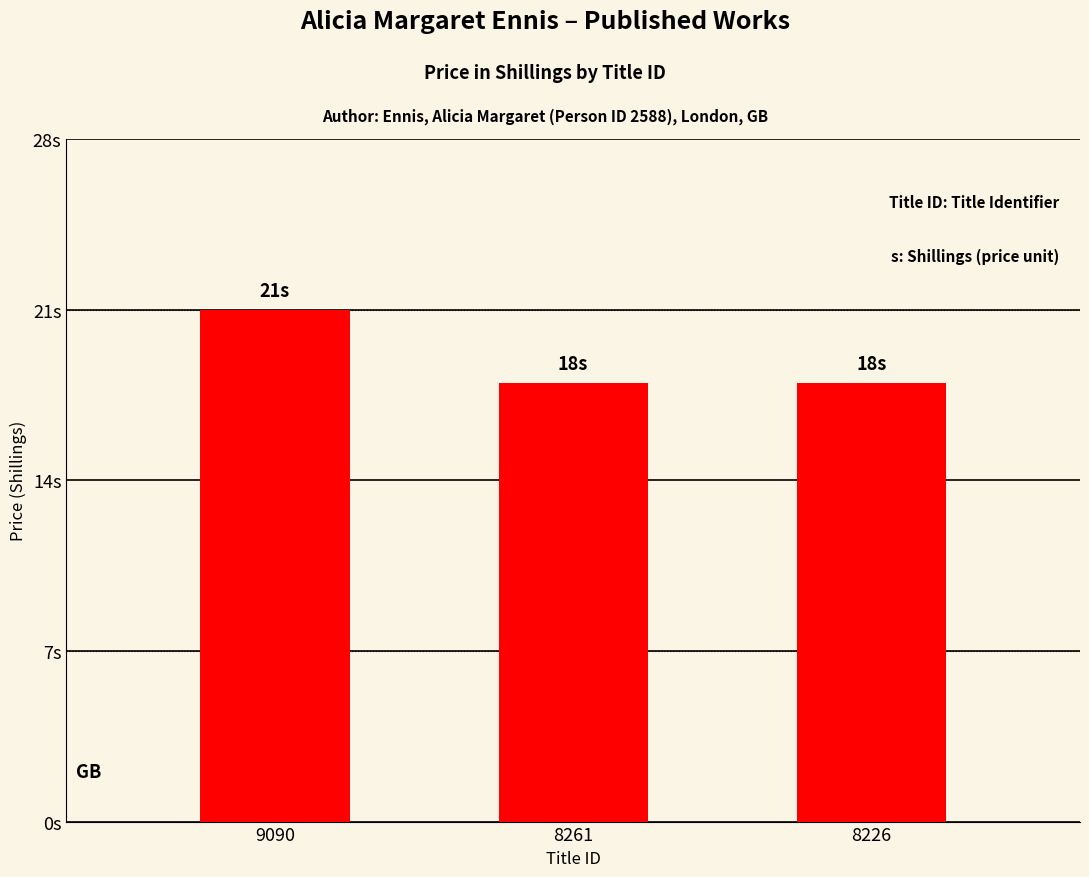

What is the sum of the values at 8226 and 8261?

36